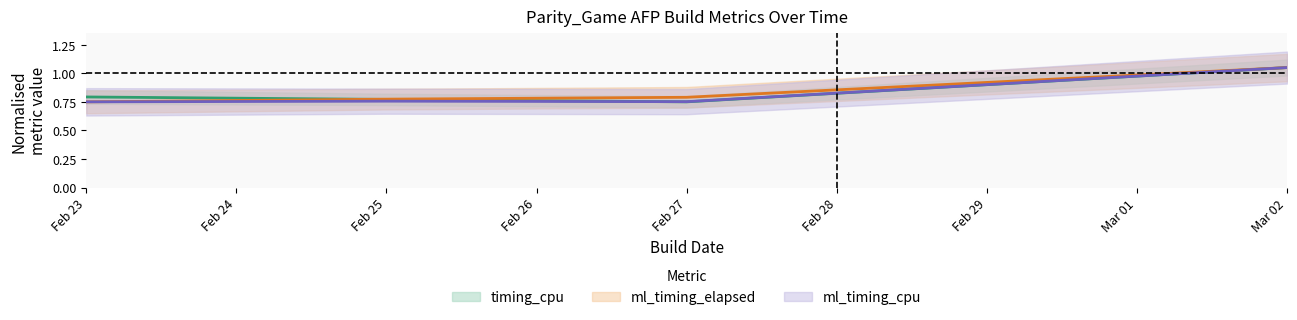

What are all the series names shown in the legend?

timing_cpu, ml_timing_elapsed, ml_timing_cpu